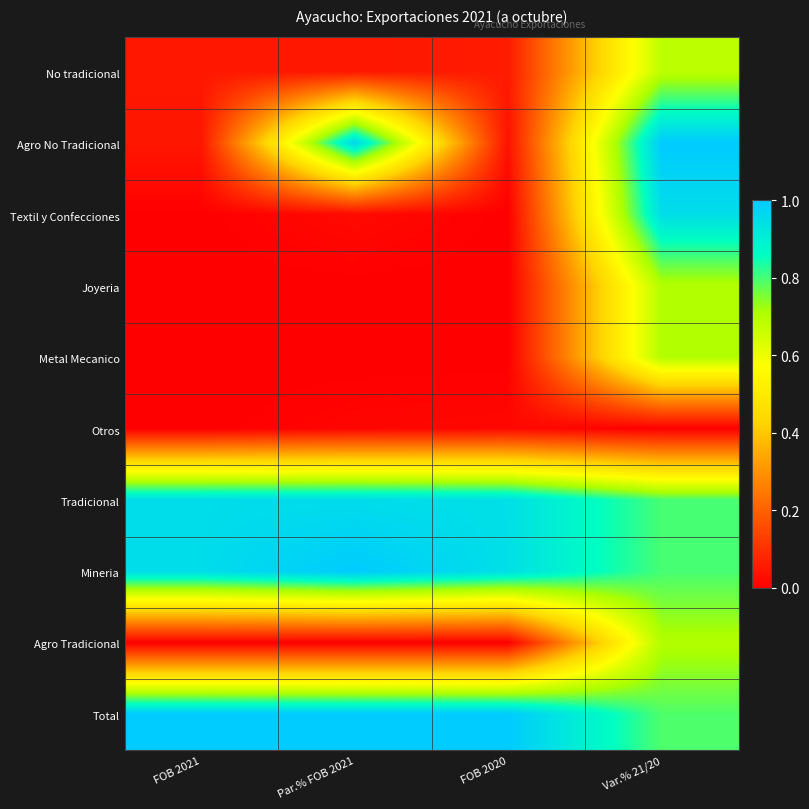

Which series has the largest total across all categories?

Total